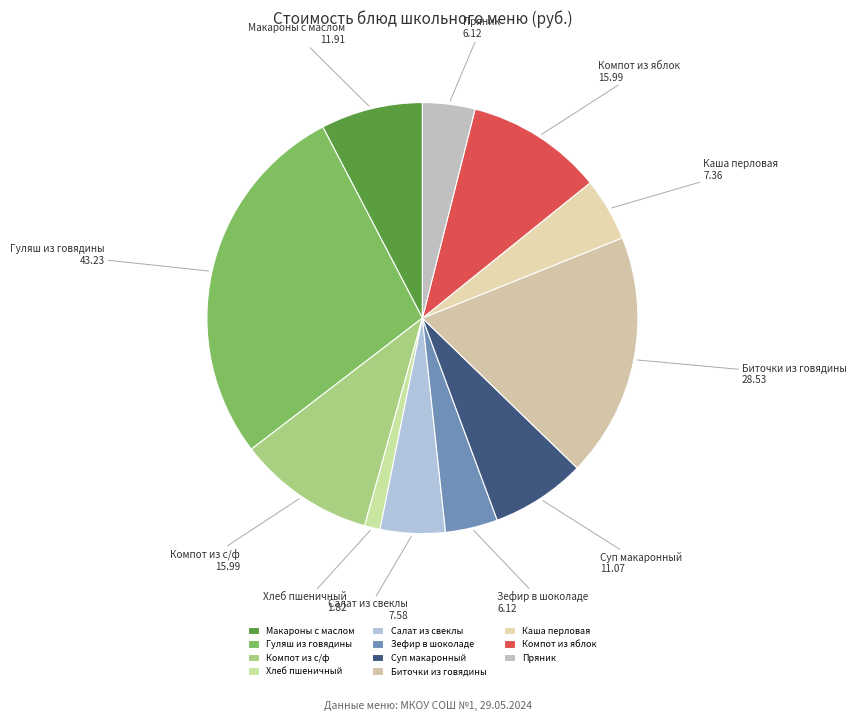

What is the ratio of the value at Зефир в шоколаде to the value at Компот из яблок?

0.4